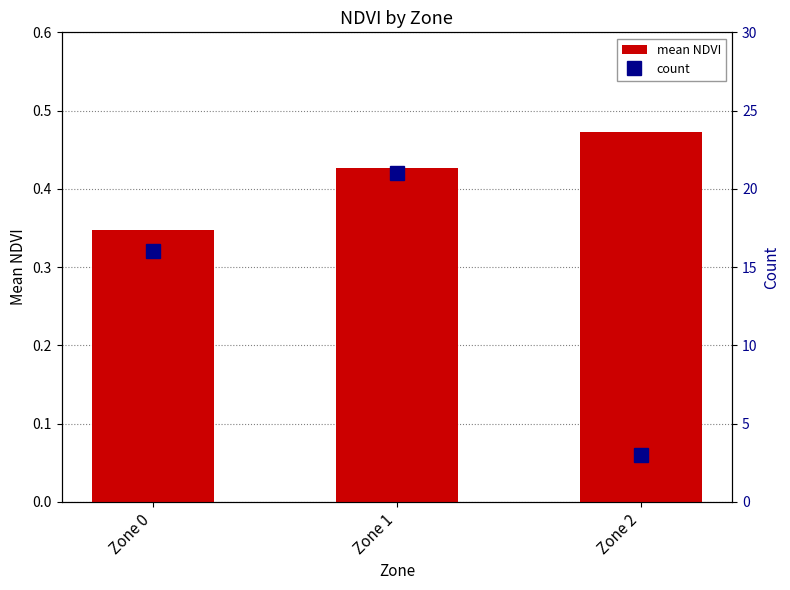

Is it true that count equals 3.0 at Zone 2?

True